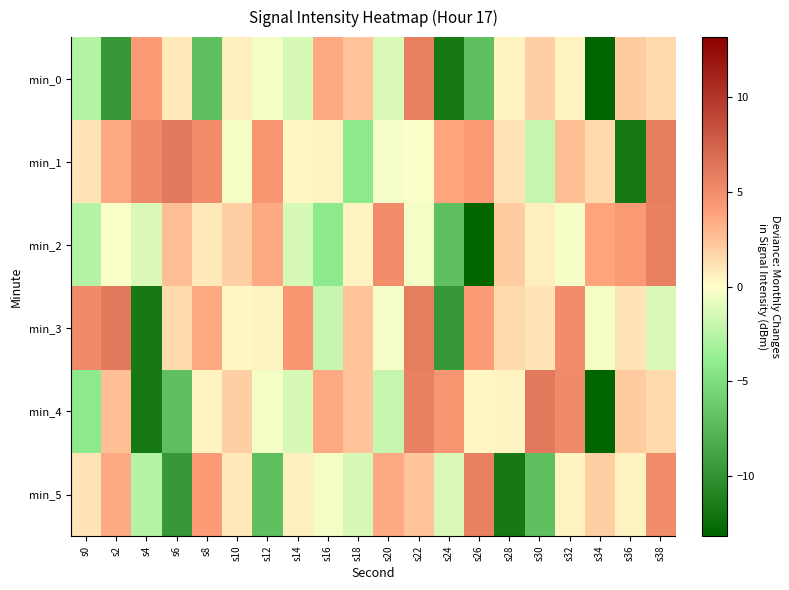

At s2, list the series in order from smallest to largest.

min_0, min_2, min_4, min_1, min_5, min_3